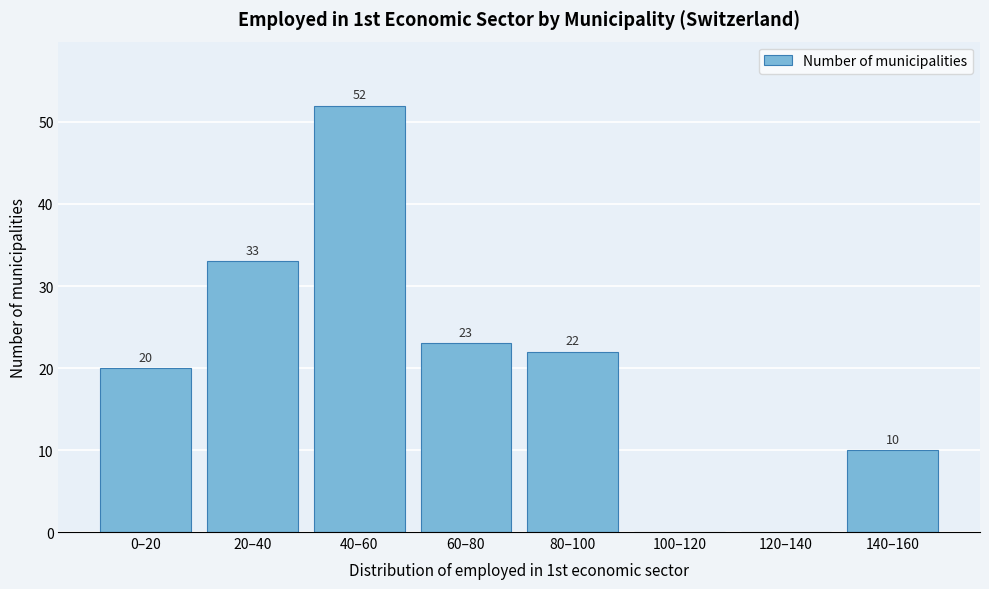

Reading left to right, what are all the values shown in this chart?

0–20=20	20–40=33	40–60=52	60–80=23	80–100=22	100–120=0	120–140=0	140–160=10